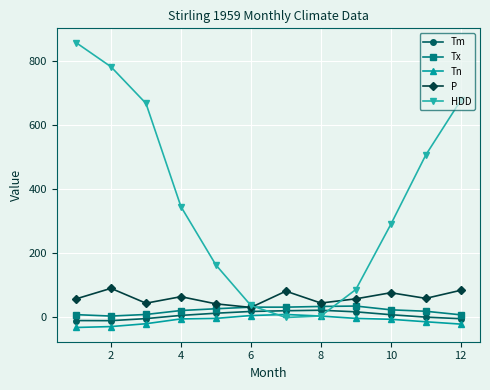

List the series in order of their peak value, highest first.

HDD, P, Tx, Tm, Tn